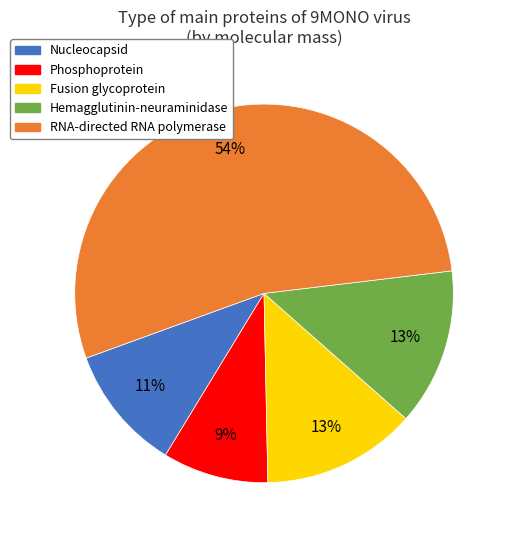

How many segments does this pie chart have?

5